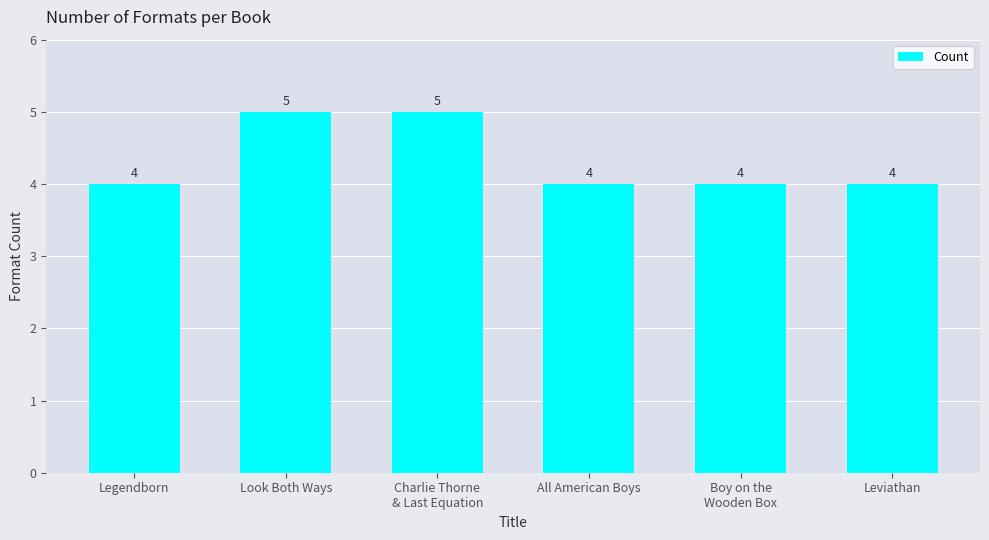

The value at Legendborn is 1. True or false?

False